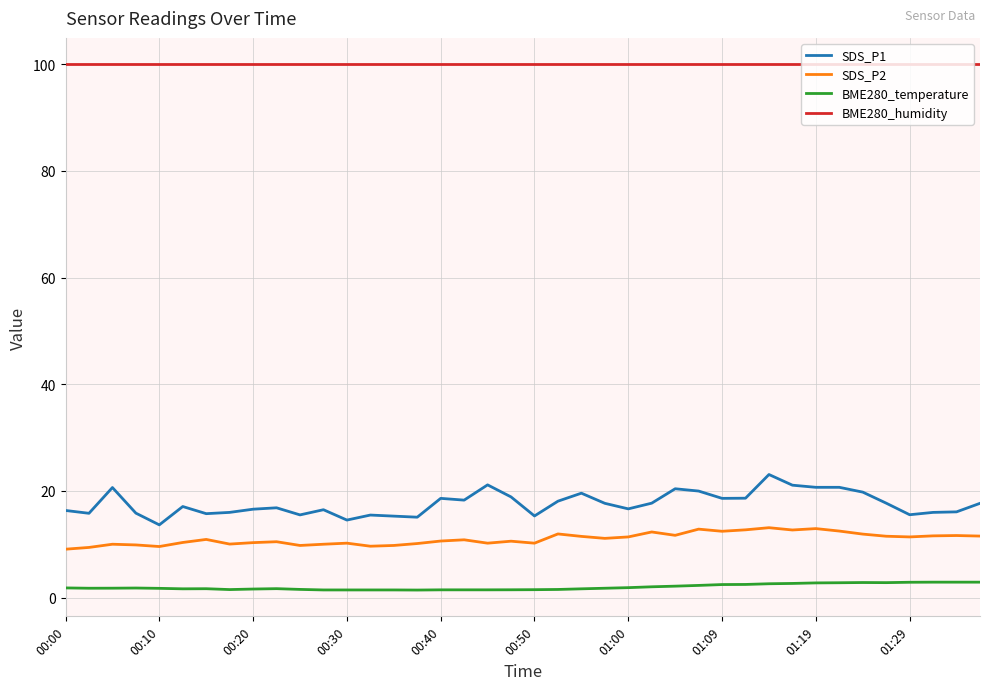

Which series has the largest range (max minus min)?

SDS_P1